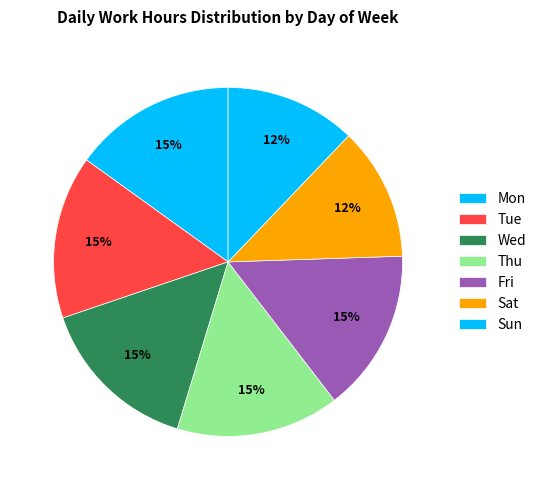

To the nearest percent, what portion does Tue represent?

15%